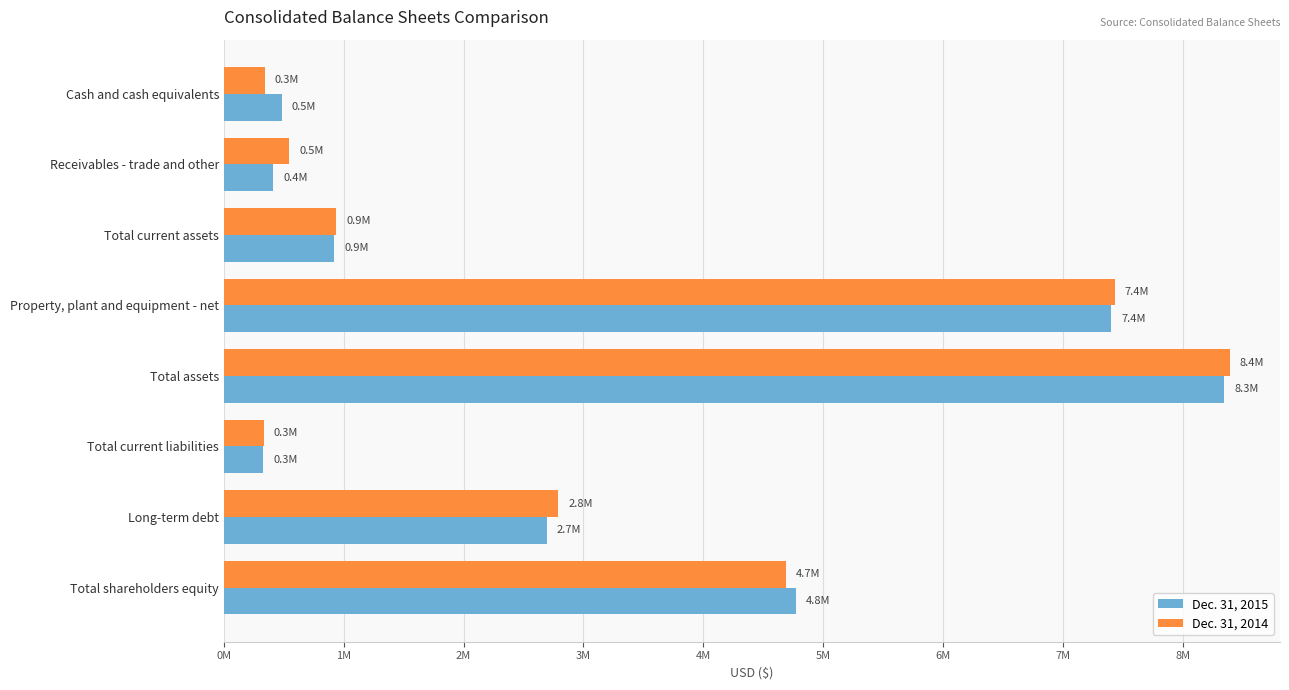

What are all the series names shown in the legend?

Dec. 31, 2015, Dec. 31, 2014